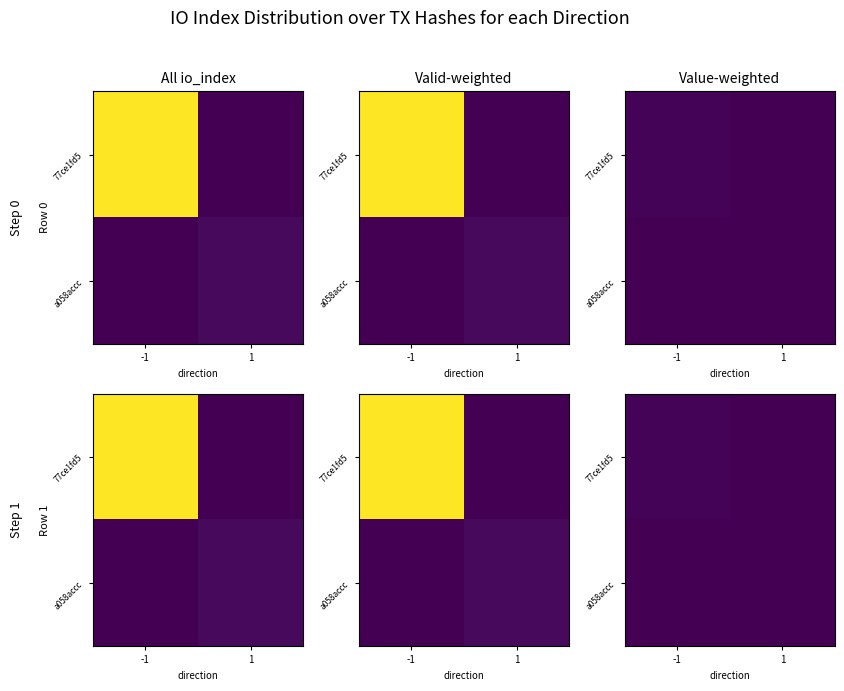

What is the sum of the 77ce1fd5 values at -1 and 1?

12.2